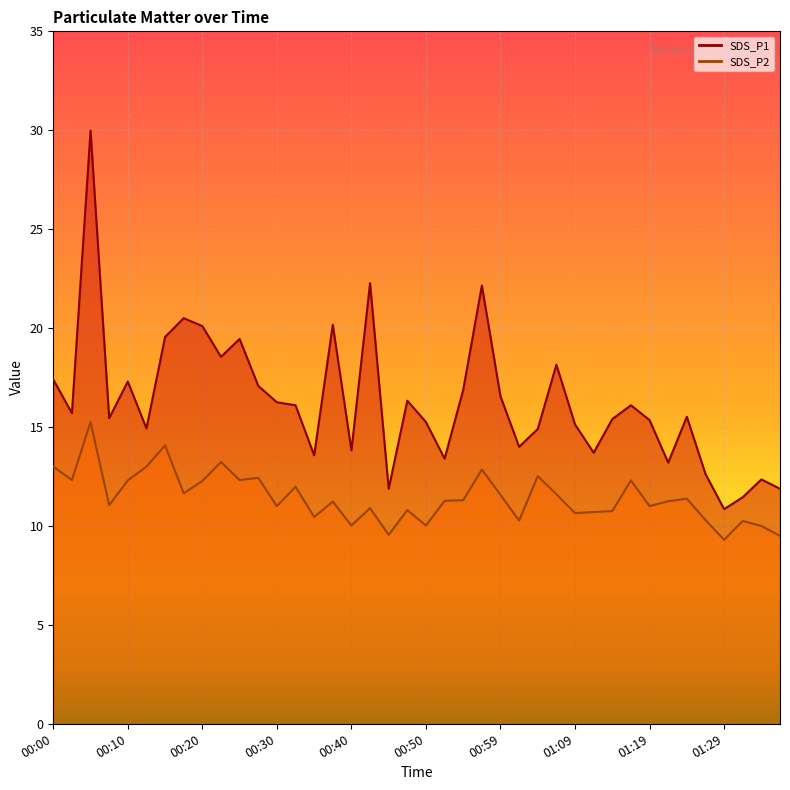

In SDS_P1, how many points are higher than both neighbors (excluding endpoints)?

12